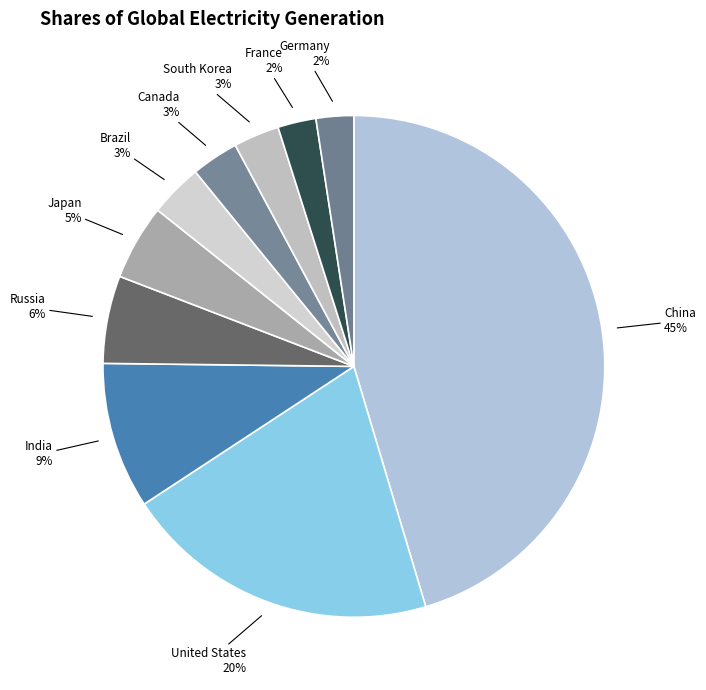

Which category has the biggest portion of the pie?

China